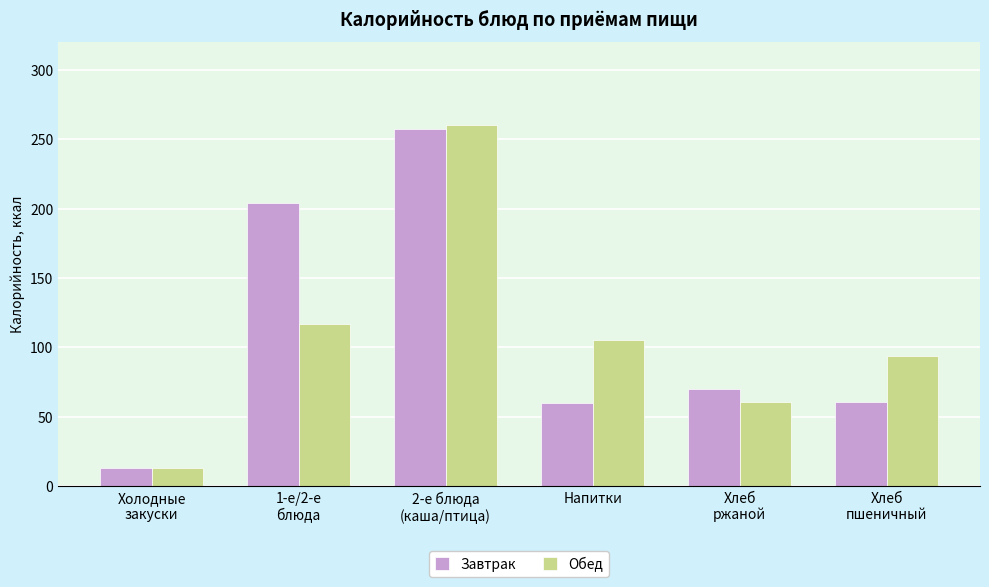

Which category has the lowest value across all series?

Холодные
закуски